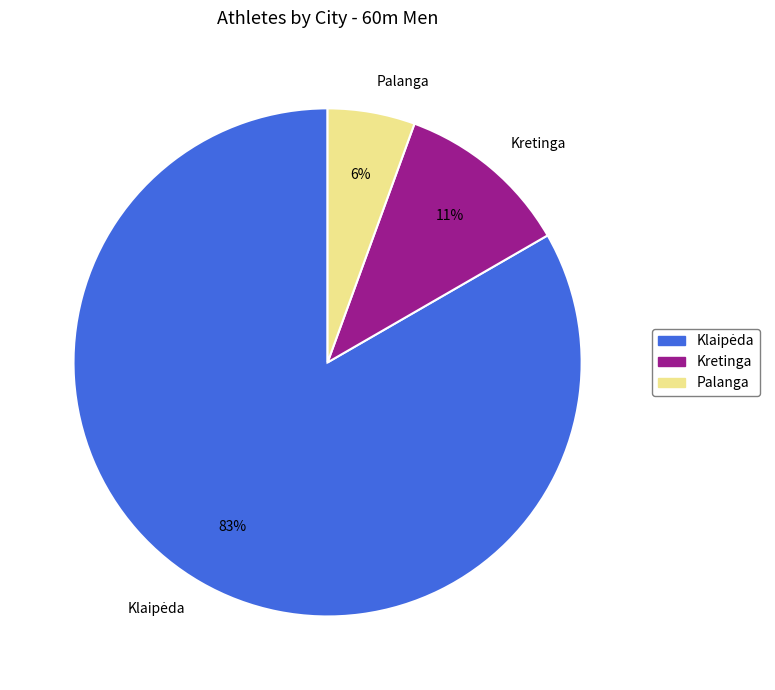

To the nearest percent, what is the combined percentage of Palanga and Kretinga?

17%